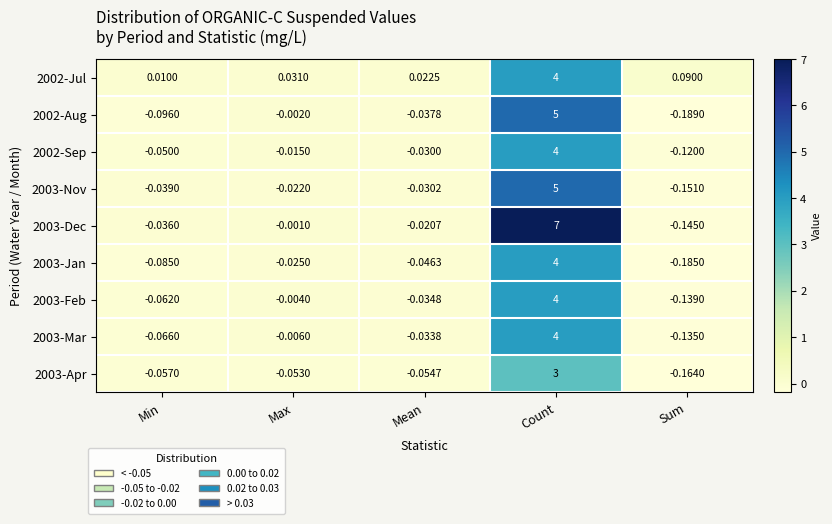

Is the value of 2002-Sep at Mean greater than the value of 2003-Apr at Count?

No